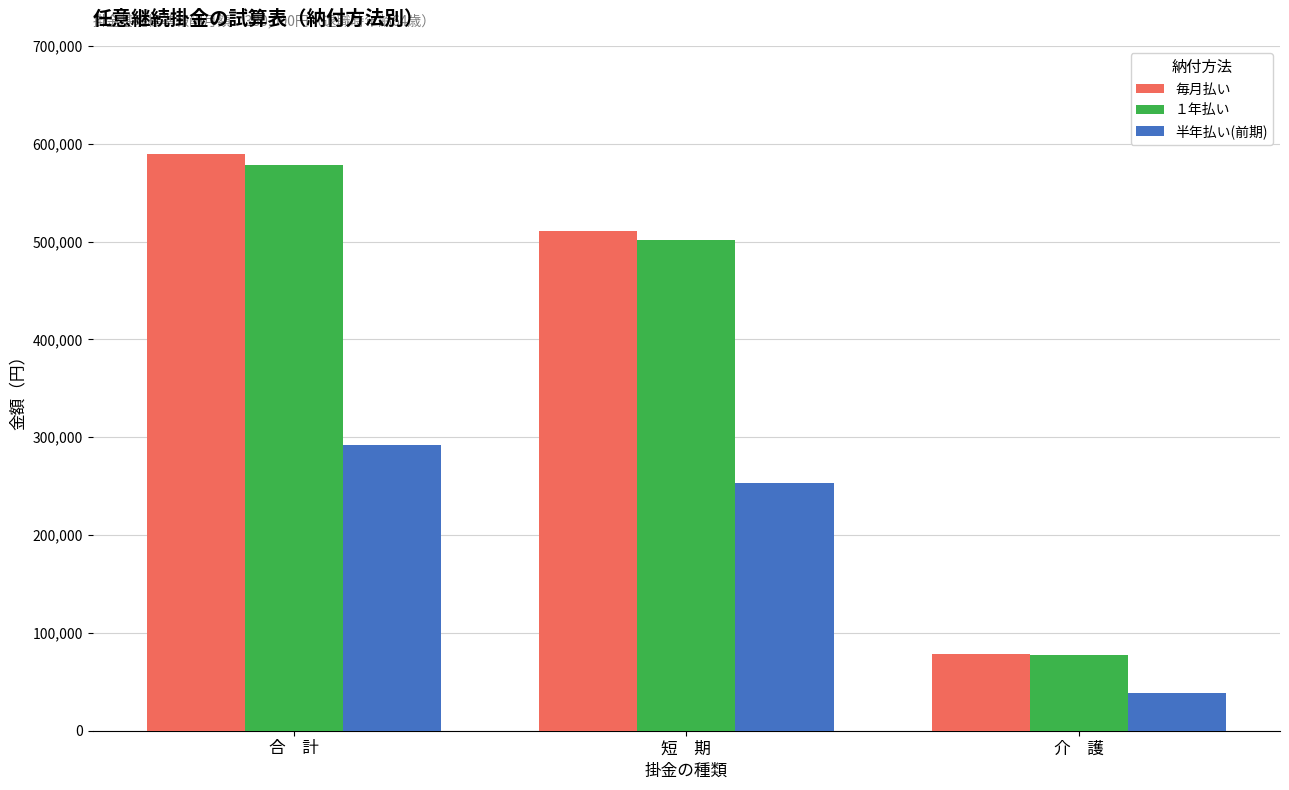

What is the greatest value displayed?

589188